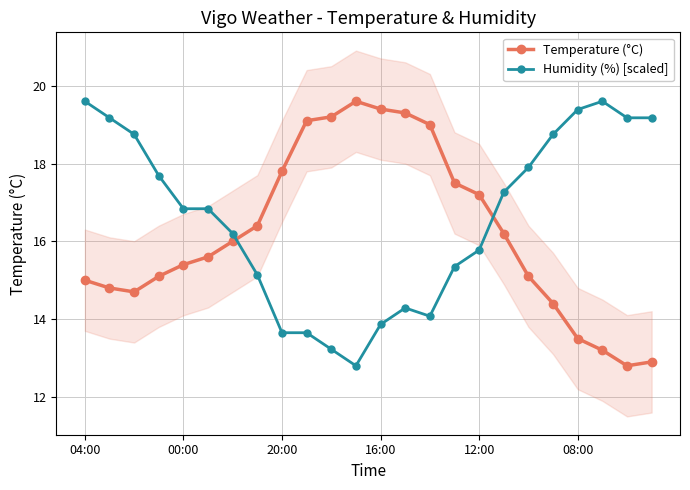

Between which two adjacent categories do Temperature (°C) and Humidity (%) [scaled] first intersect?

6 and 7